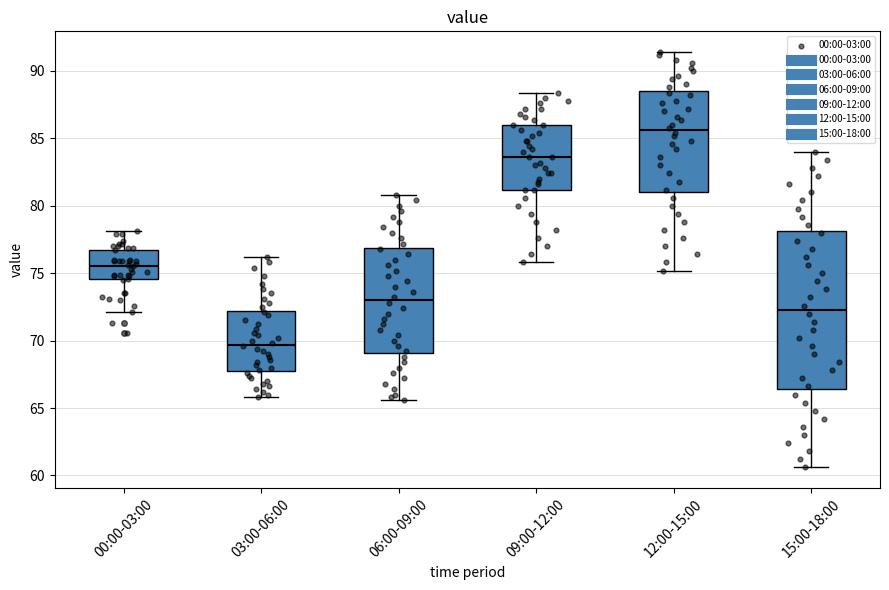

Which box is the tallest, from its lower edge to its upper edge?

15:00-18:00